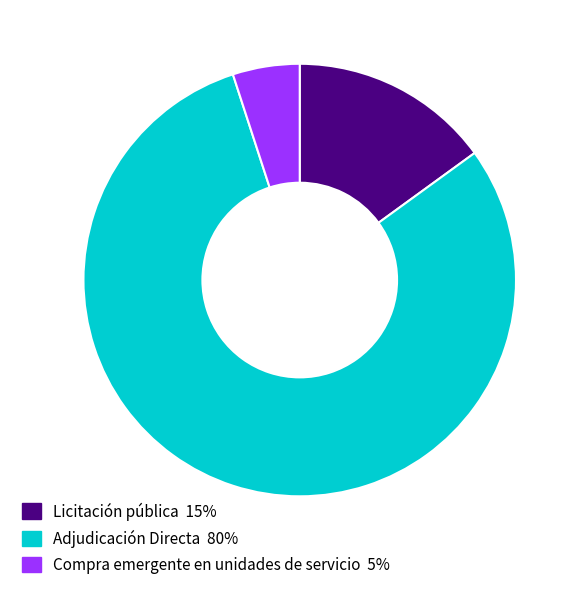

Which category has the biggest portion of the pie?

Adjudicación Directa